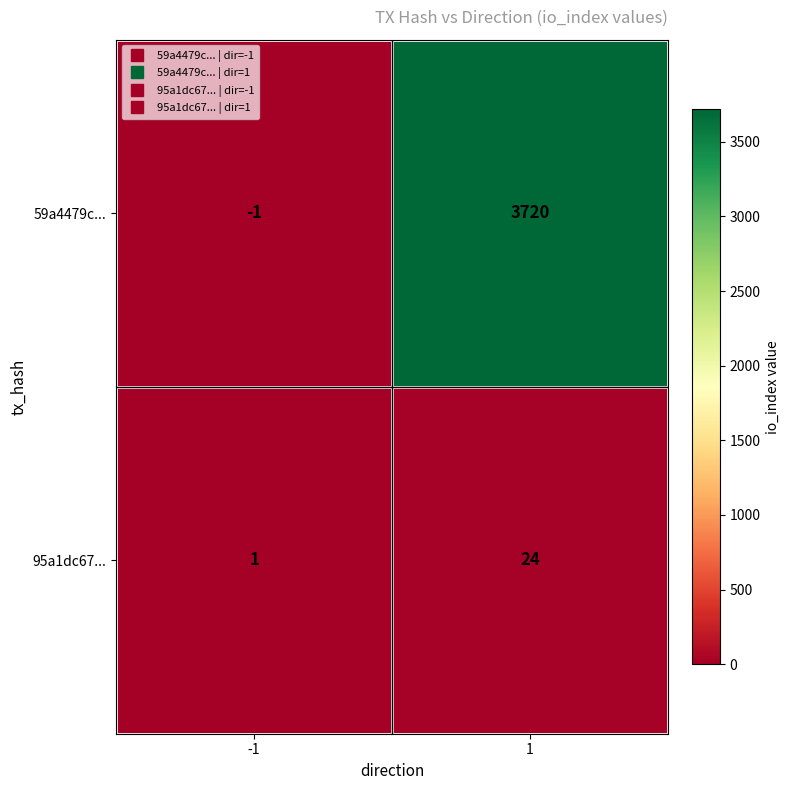

Reading left to right, list all the values displayed in this chart.

59a4479c...: -1	3720
95a1dc67...: 1	24